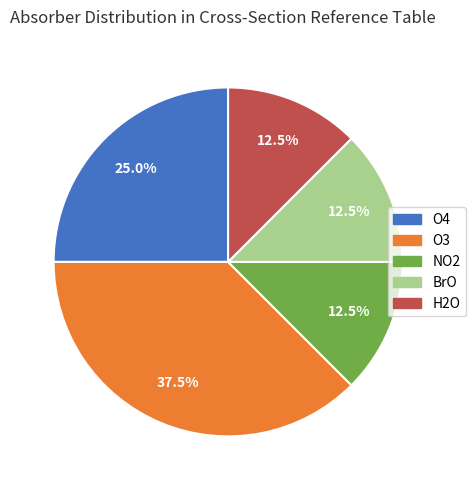

Is it true that H2O is 2% of the pie?

False